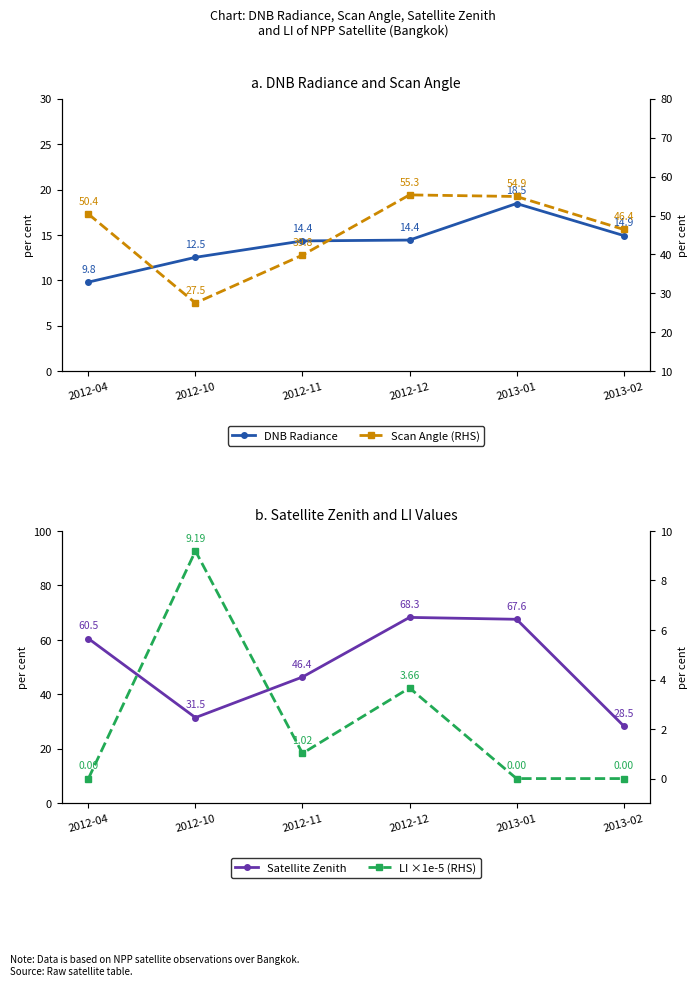

What is the greatest value displayed?

68.3